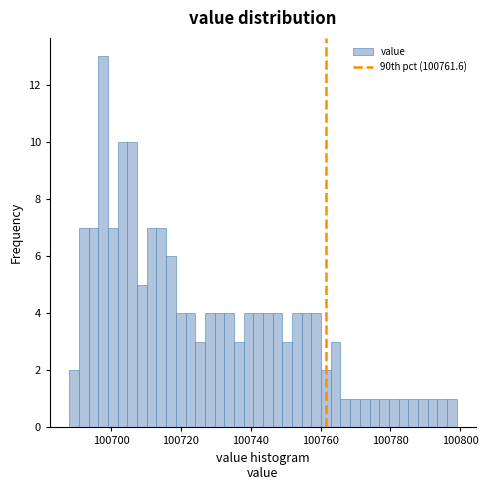

Read against the x-axis, roughly where is the centre of the tallest bar?

100698